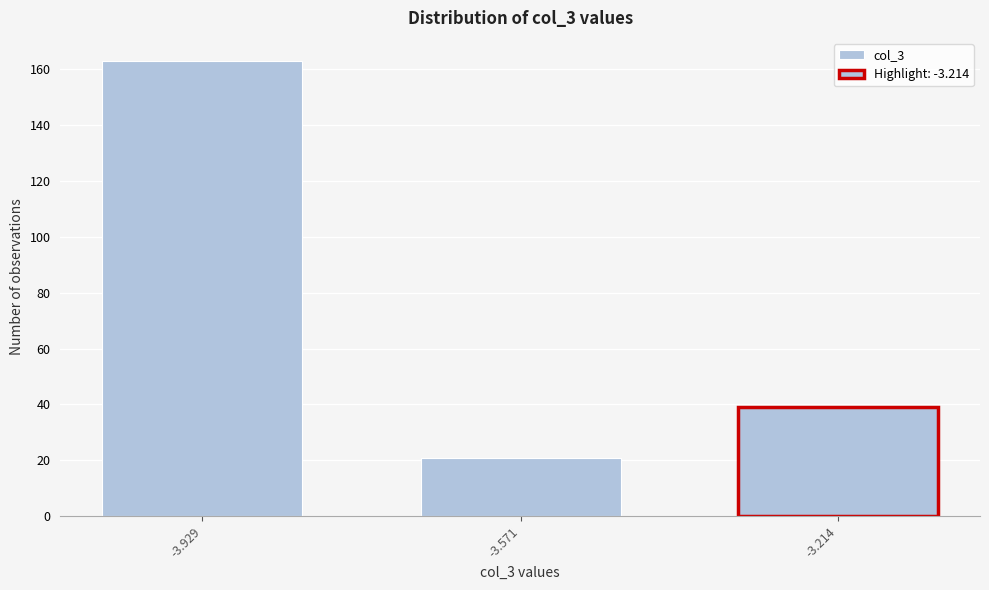

Reading right to left, extract all data points from this chart.

39	21	163